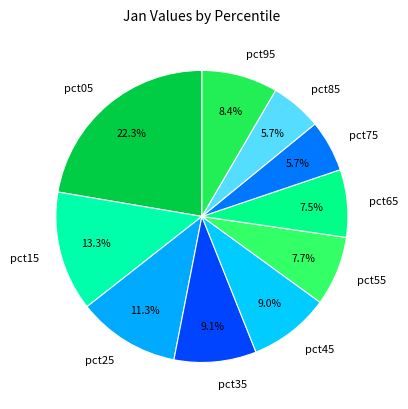

Is the sum of pct65 and pct85 greater than half?

No